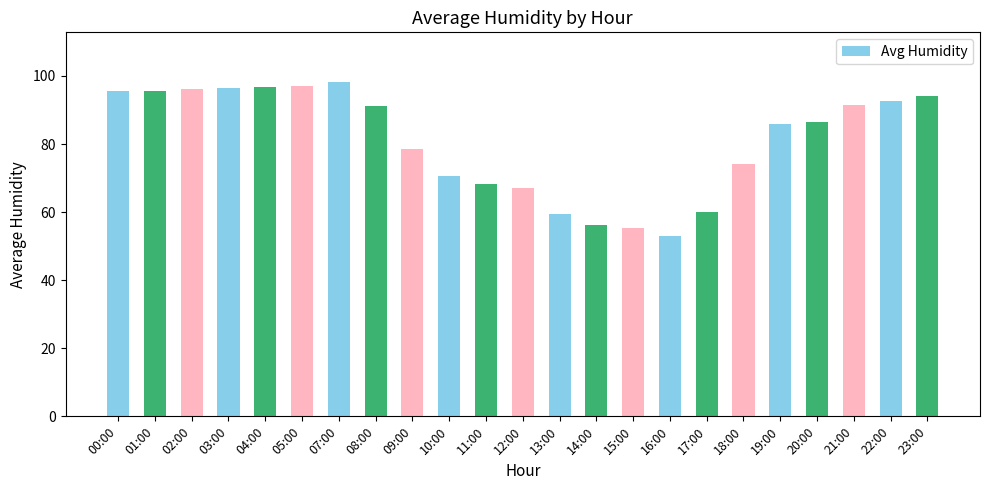

Are the bars grouped side by side (vs. stacked)?

No